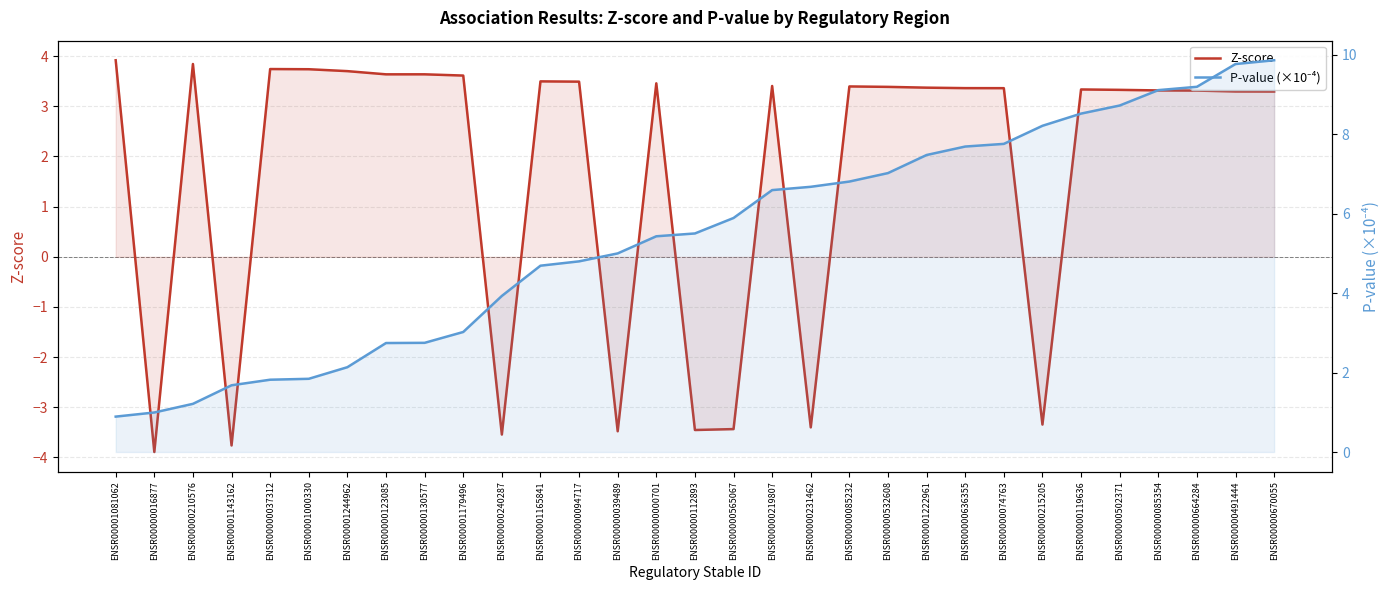

What position from the right is ENSR00000074763?

8